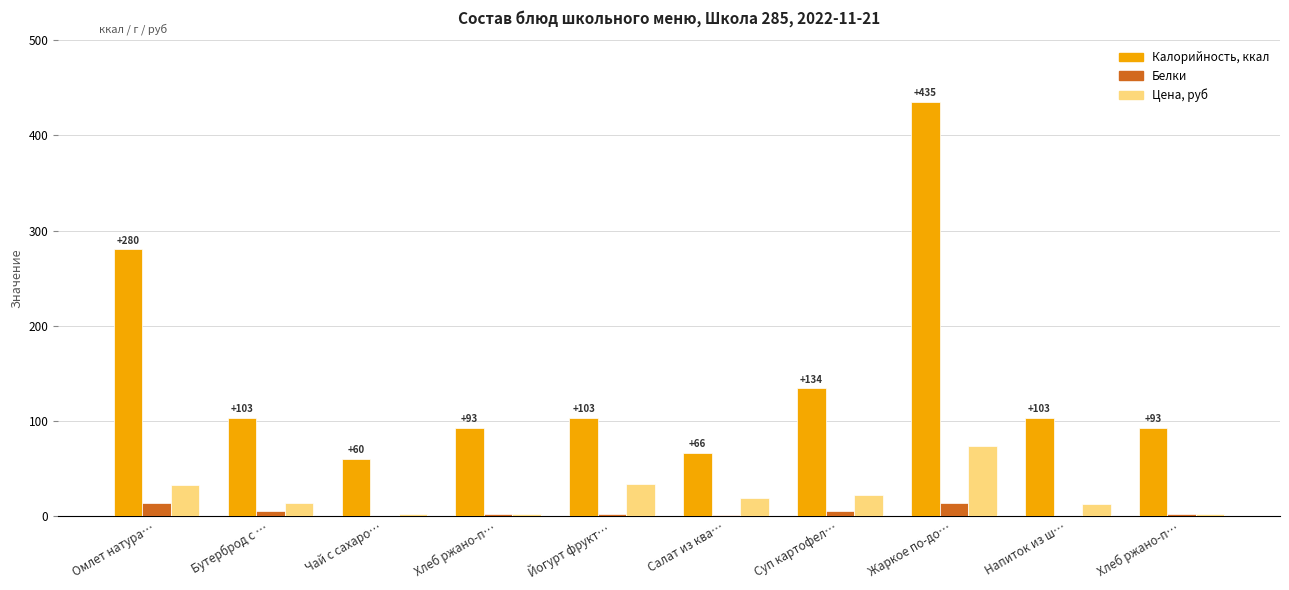

At how many categories does at least one series exceed 382?

1